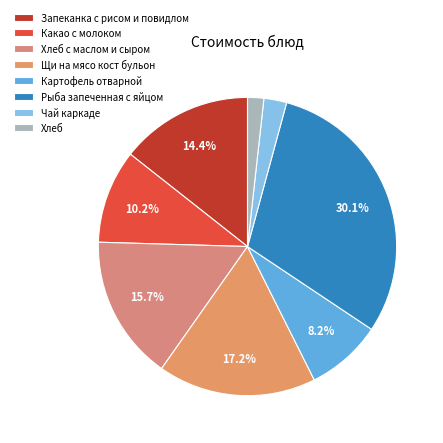

Rank the categories by value from lowest to highest.

Хлеб, Чай каркаде, Картофель отварной, Какао с молоком, Запеканка с рисом и повидлом, Хлеб с маслом и сыром, Щи на мясо кост бульон, Рыба запеченная с яйцом